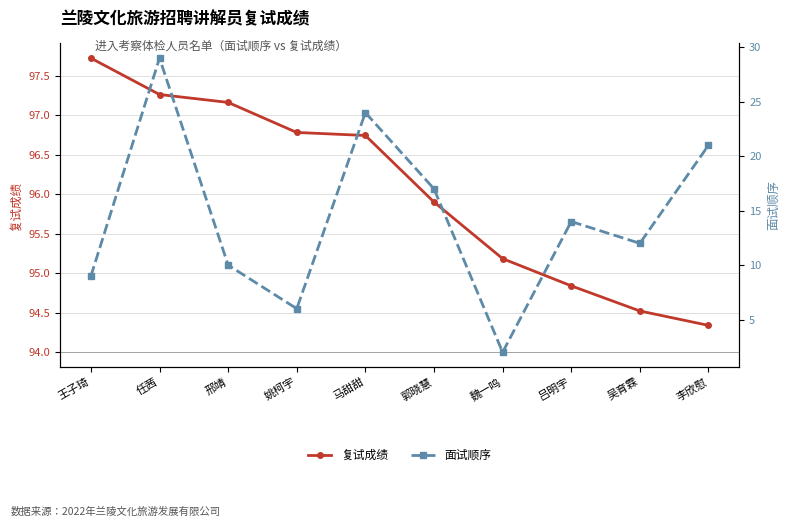

What is the average value of the 复试成绩 series?

96.0